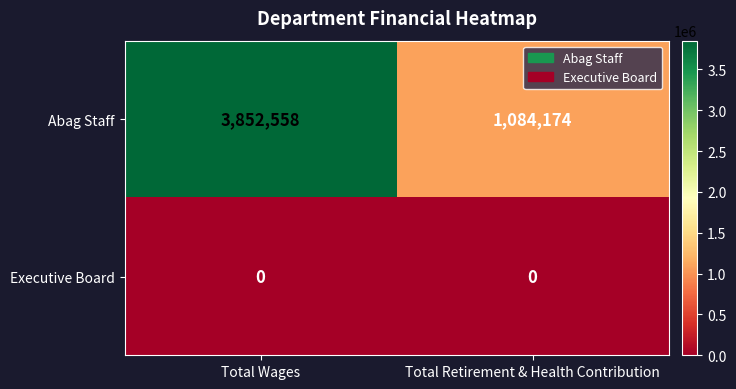

What is the maximum value shown in the chart?

3852558